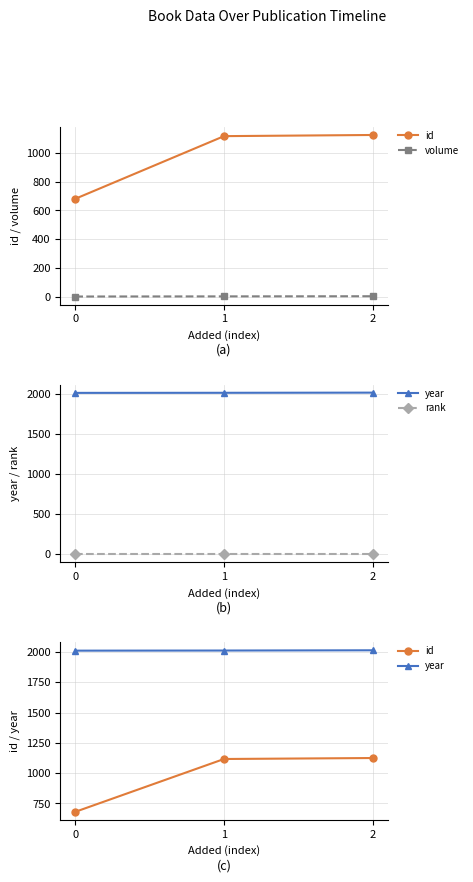

What is the difference between the highest and lowest values at 1?

2011